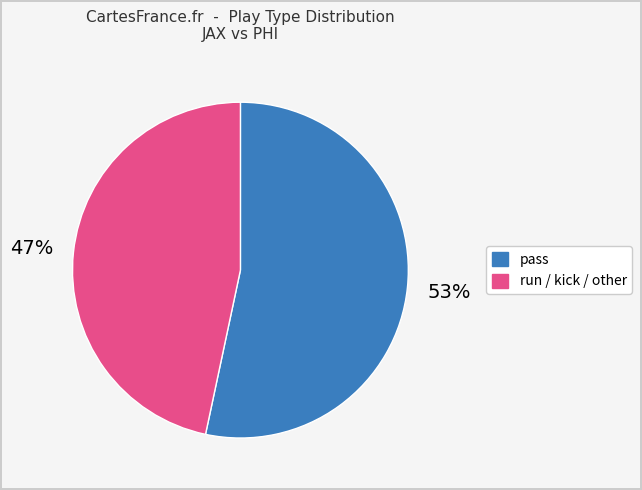

To the nearest percent, what is the average slice percentage?

50%